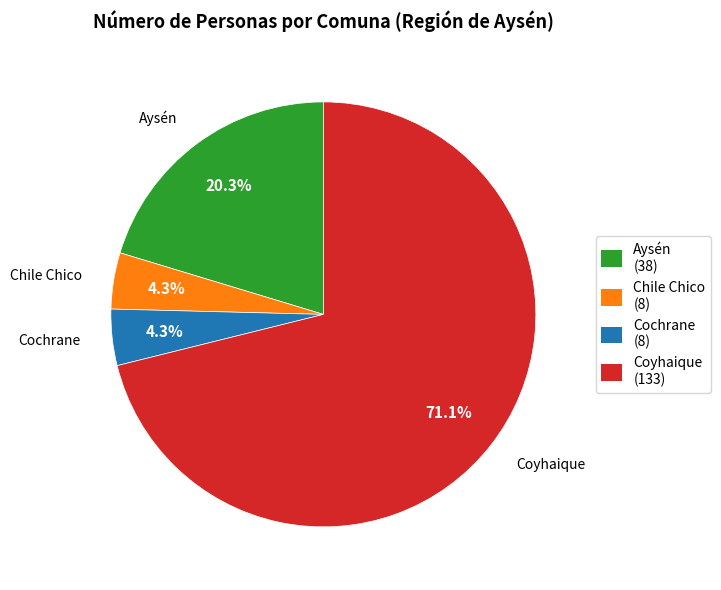

To the nearest percent, what is the difference between the largest and smallest slice percentages?

67%